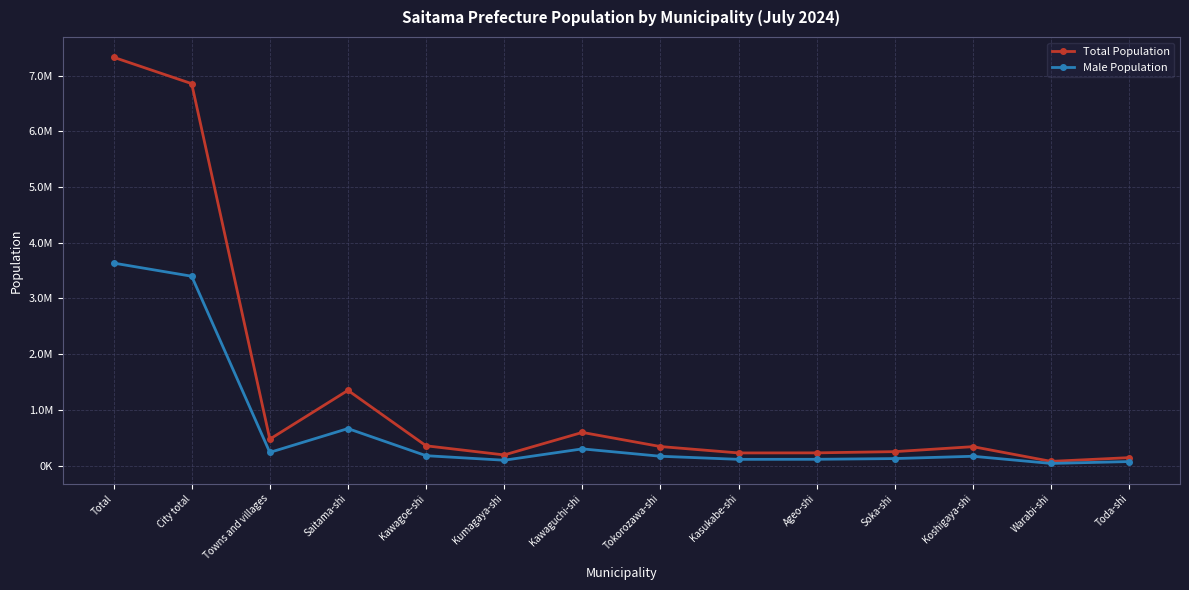

What are all the series names shown in the legend?

Total Population, Male Population